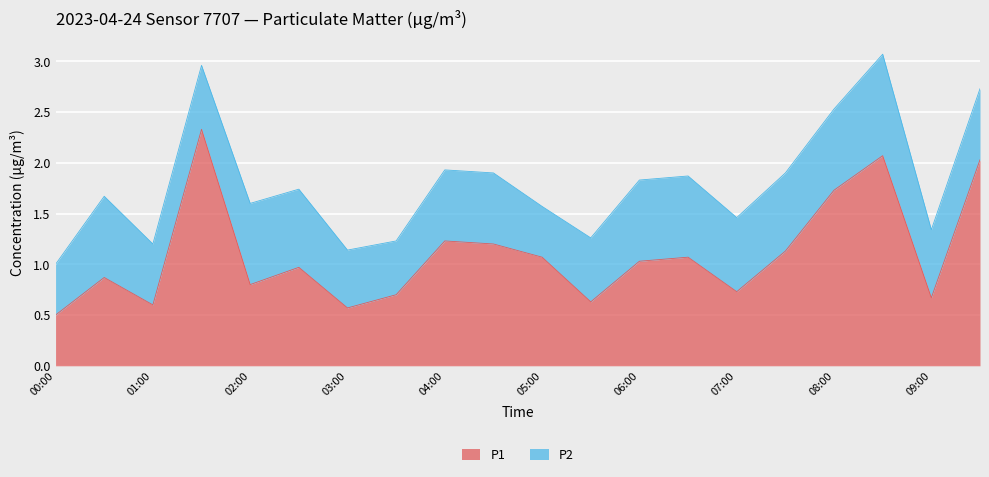

The P1 series shows 1.3 at 04:00. True or false?

False